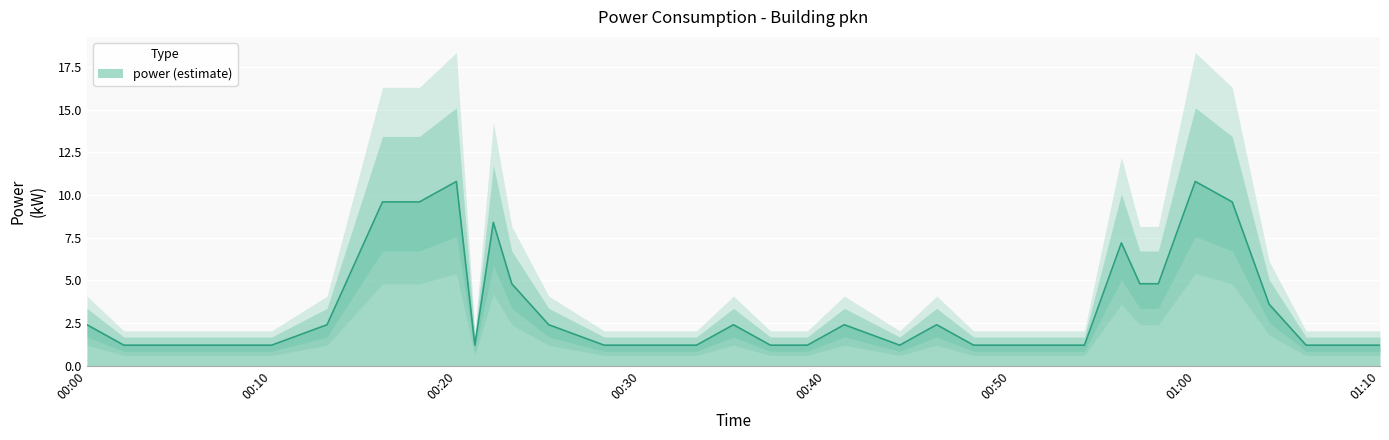

What is the minimum value for power (estimate)?

1.2